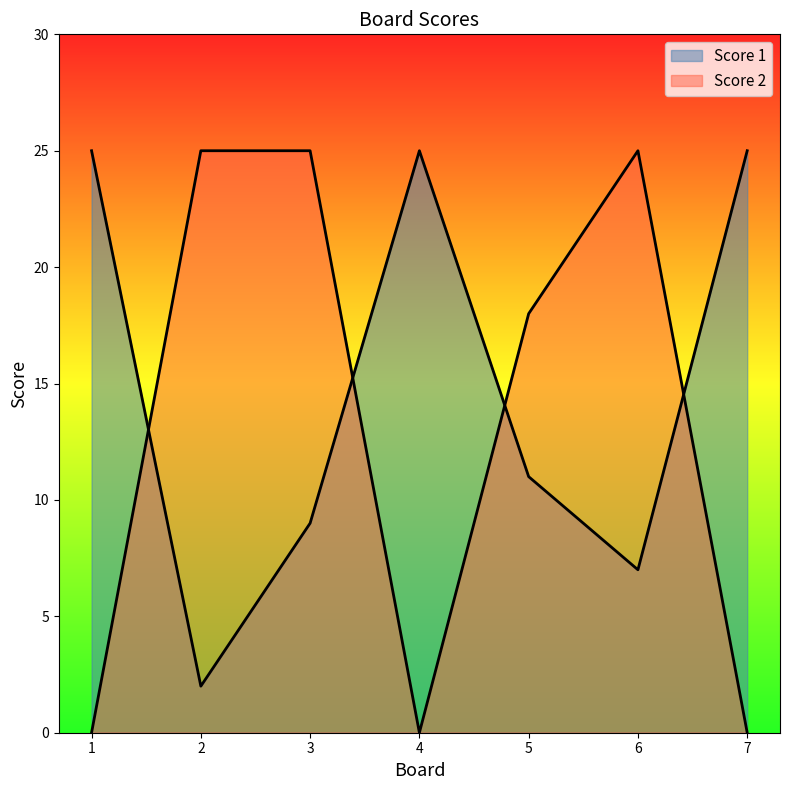

At how many categories does at least one series exceed 21?

6